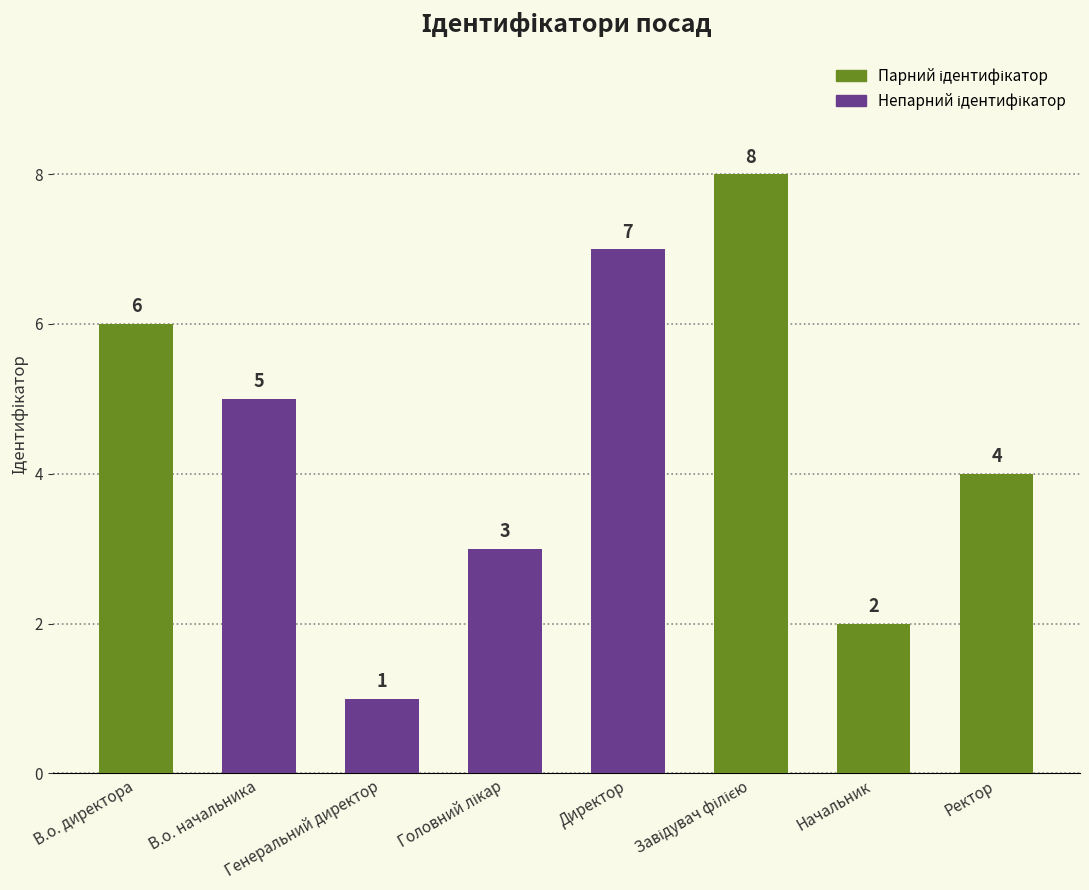

What is the difference between the maximum and minimum values?

7